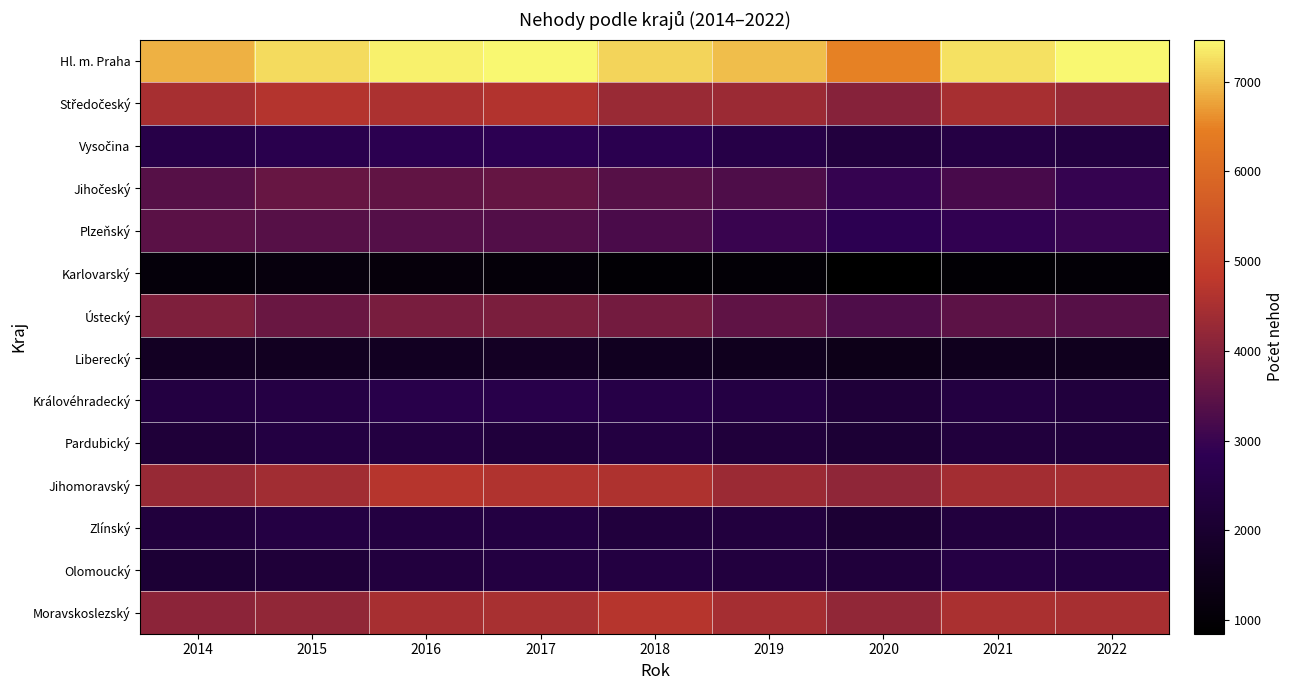

What is the total value across all series at 2016?

47379